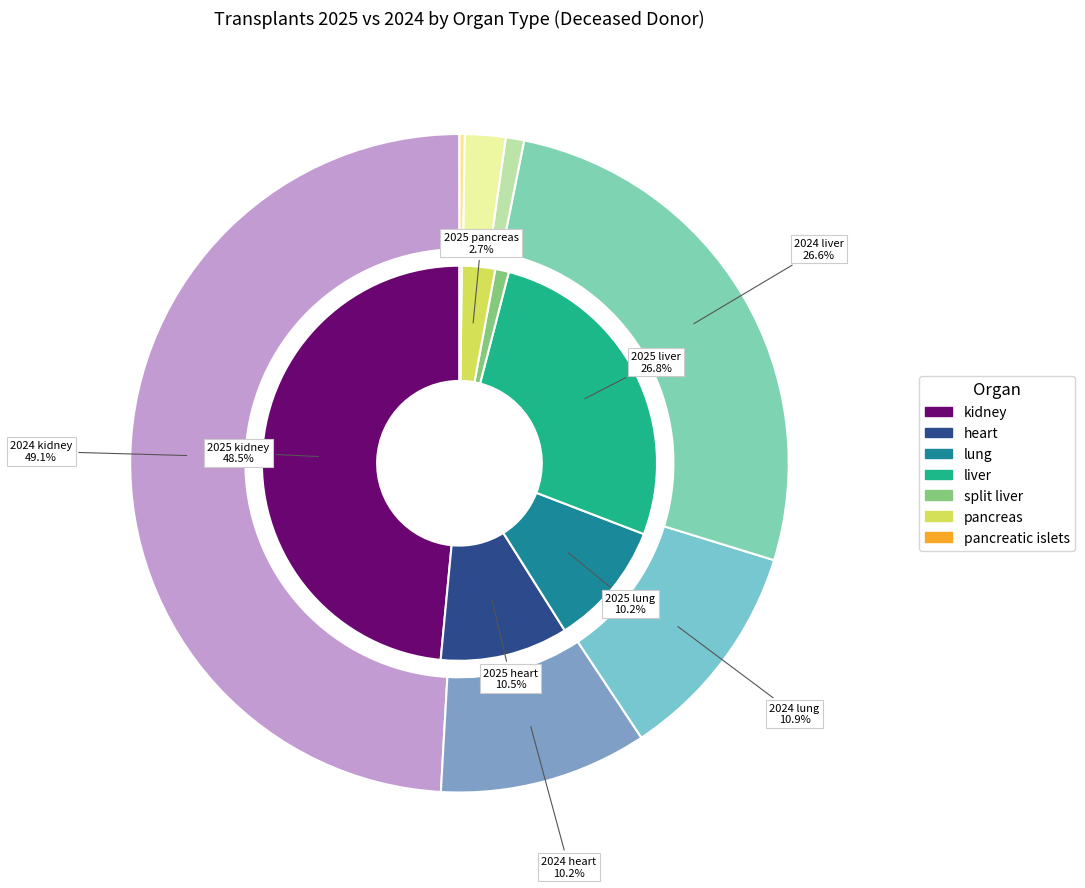

Count the number of slices in the pie.

7